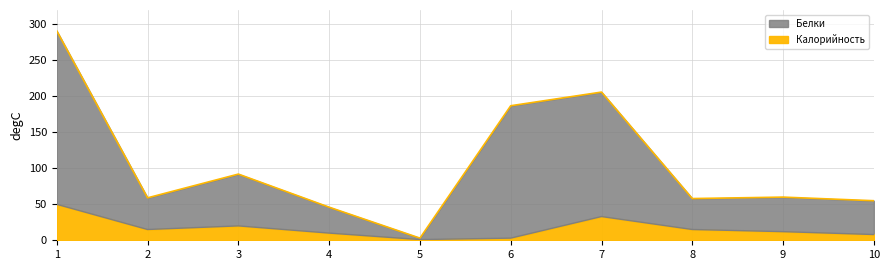

The value of Калорийность at 1 is 50. True or false?

True